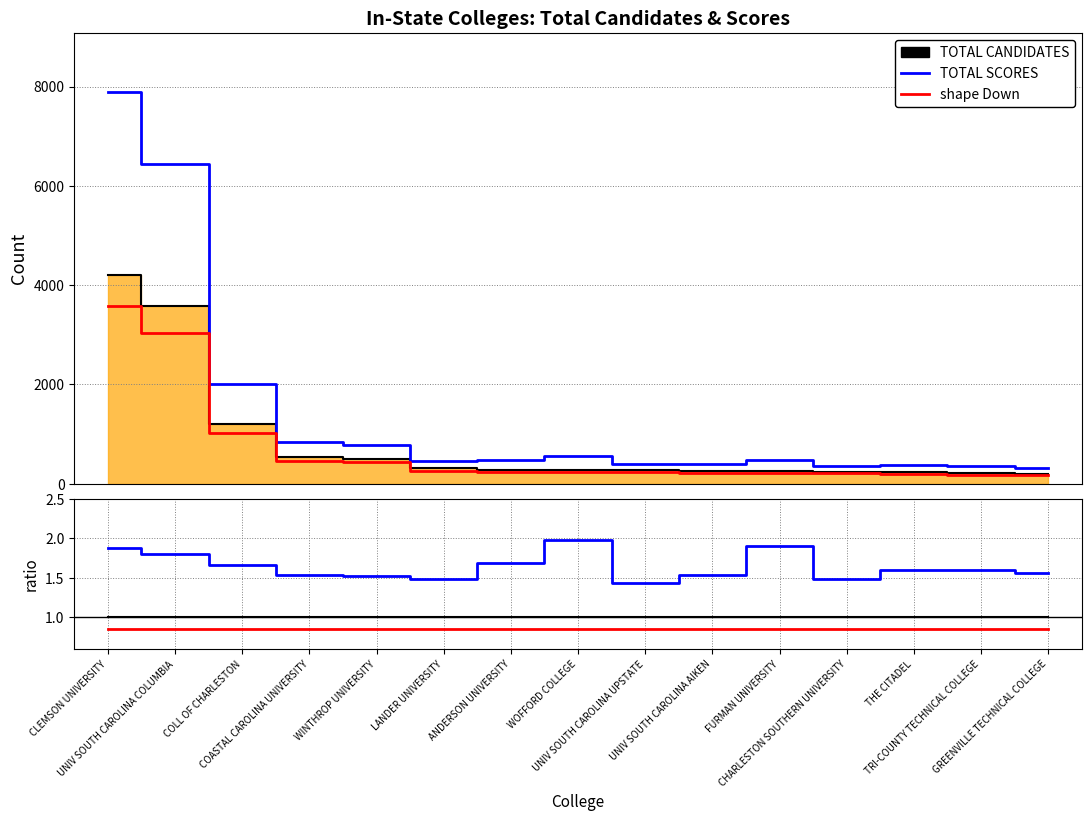

At how many categories does at least one series exceed 244?

15